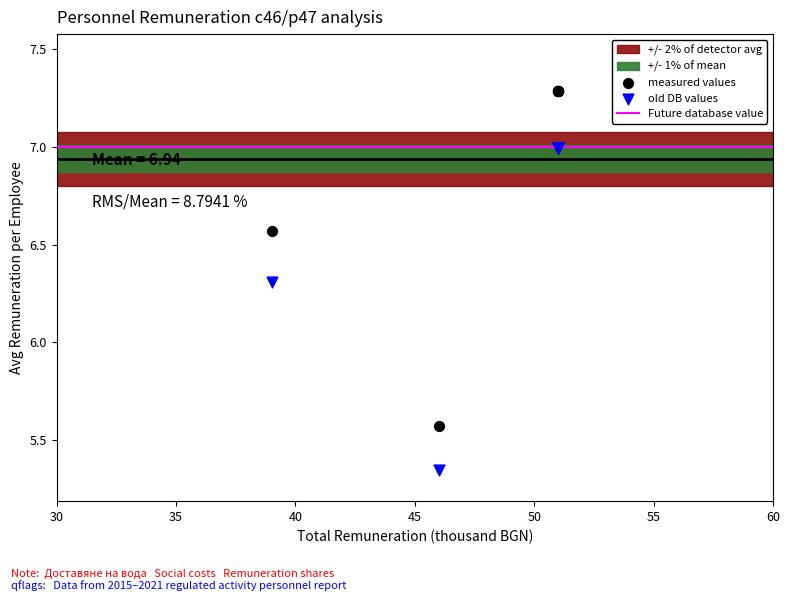

In the old DB values series, what Y value is closest to 6?

6.3